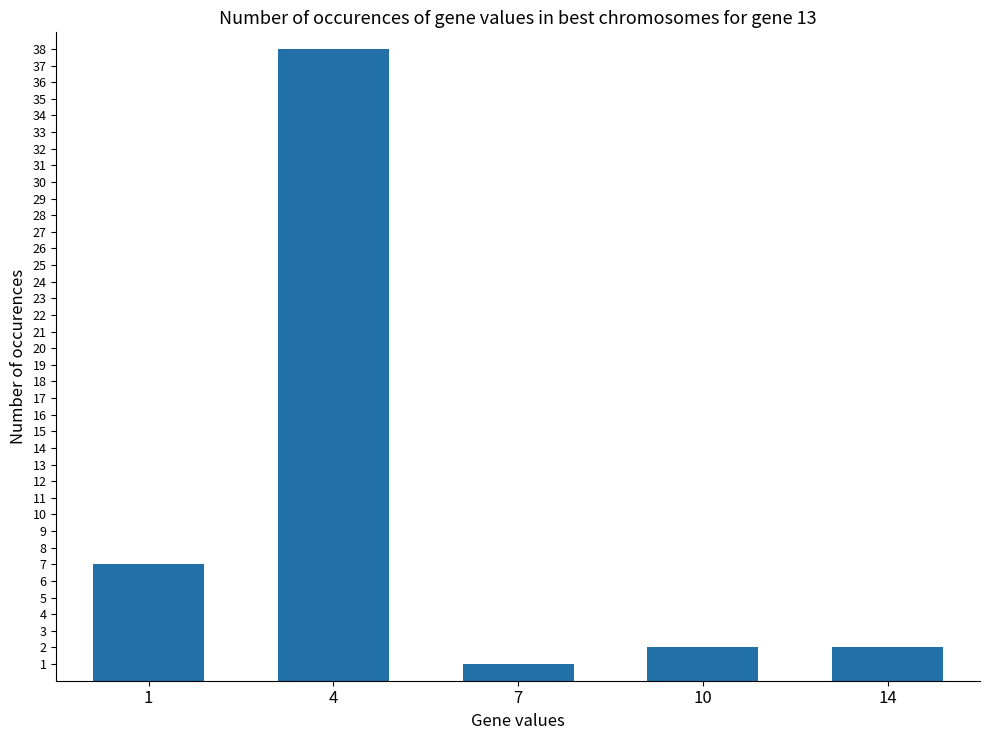

What is the value of the 3rd bar from the left?

1